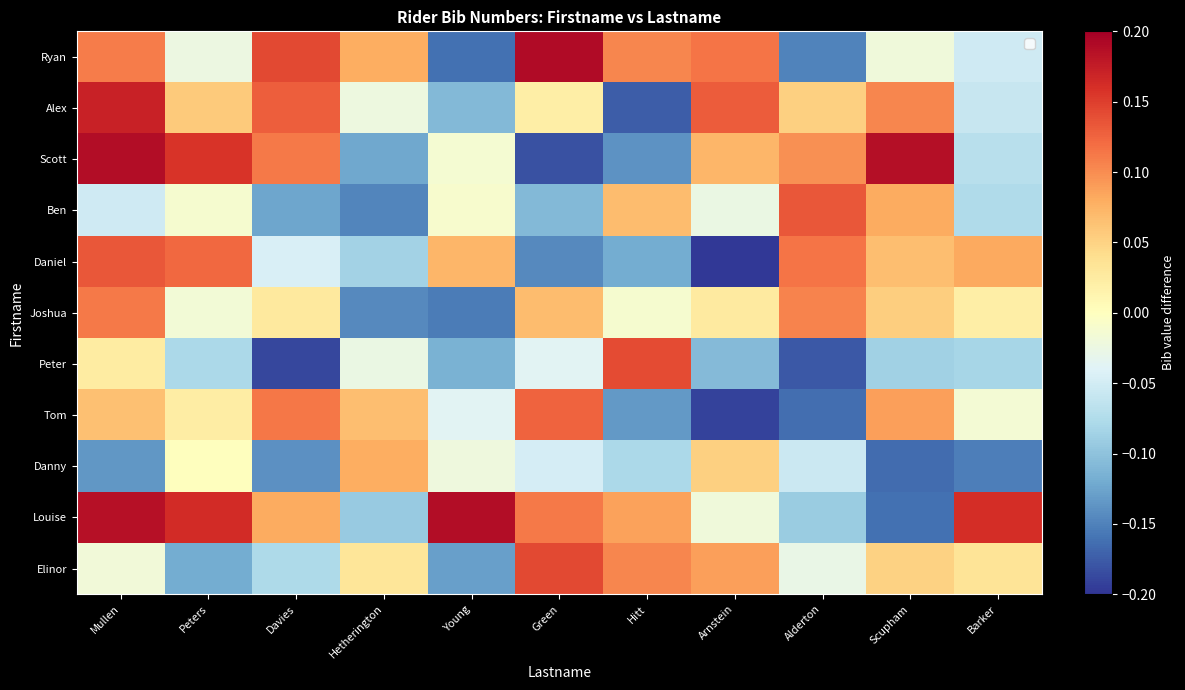

At which category does the chart reach its minimum across all series?

Arnstein